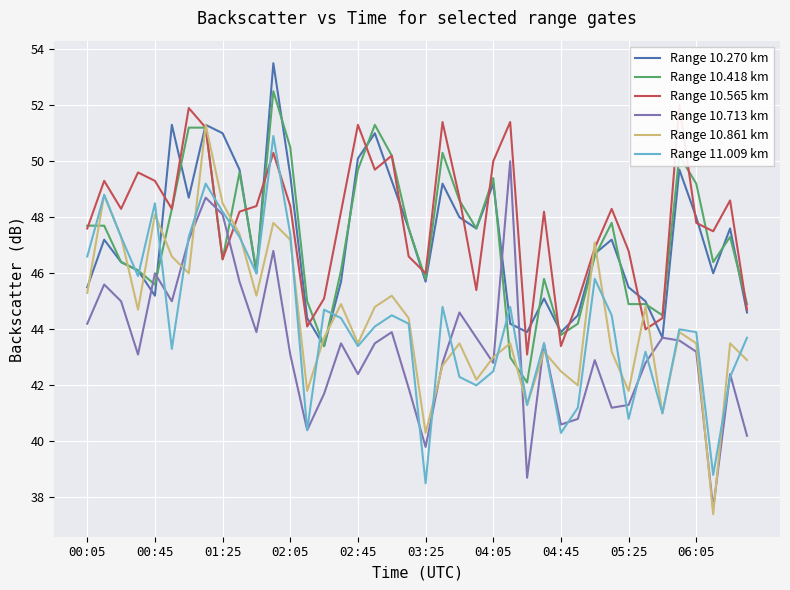

How many times do Range 10.713 km and Range 10.418 km cross each other?

6